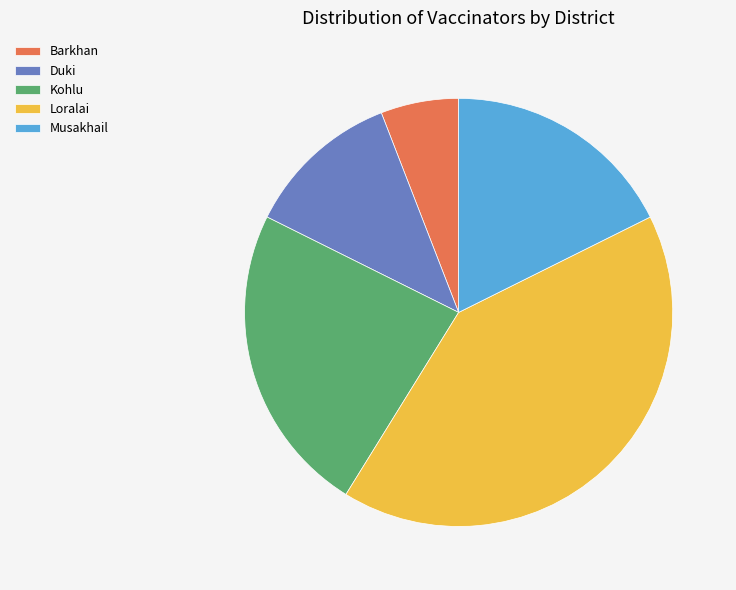

What is the largest slice in the pie chart?

Loralai